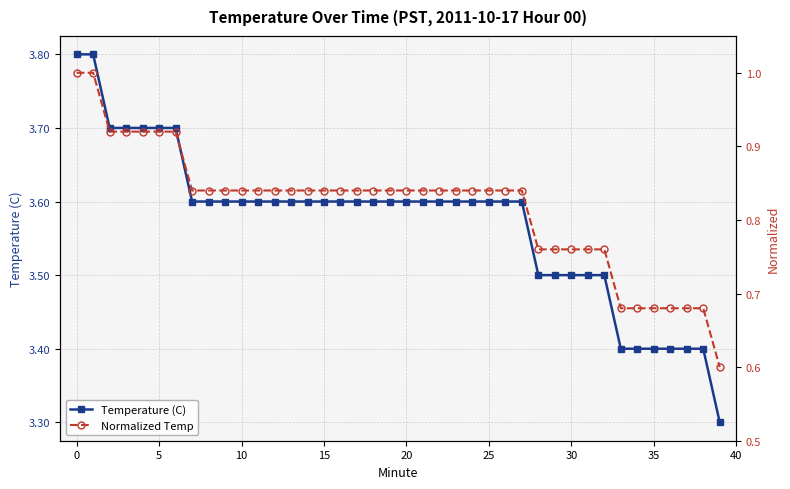

True or false: Normalized Temp and Temperature (C) intersect in this chart.

False